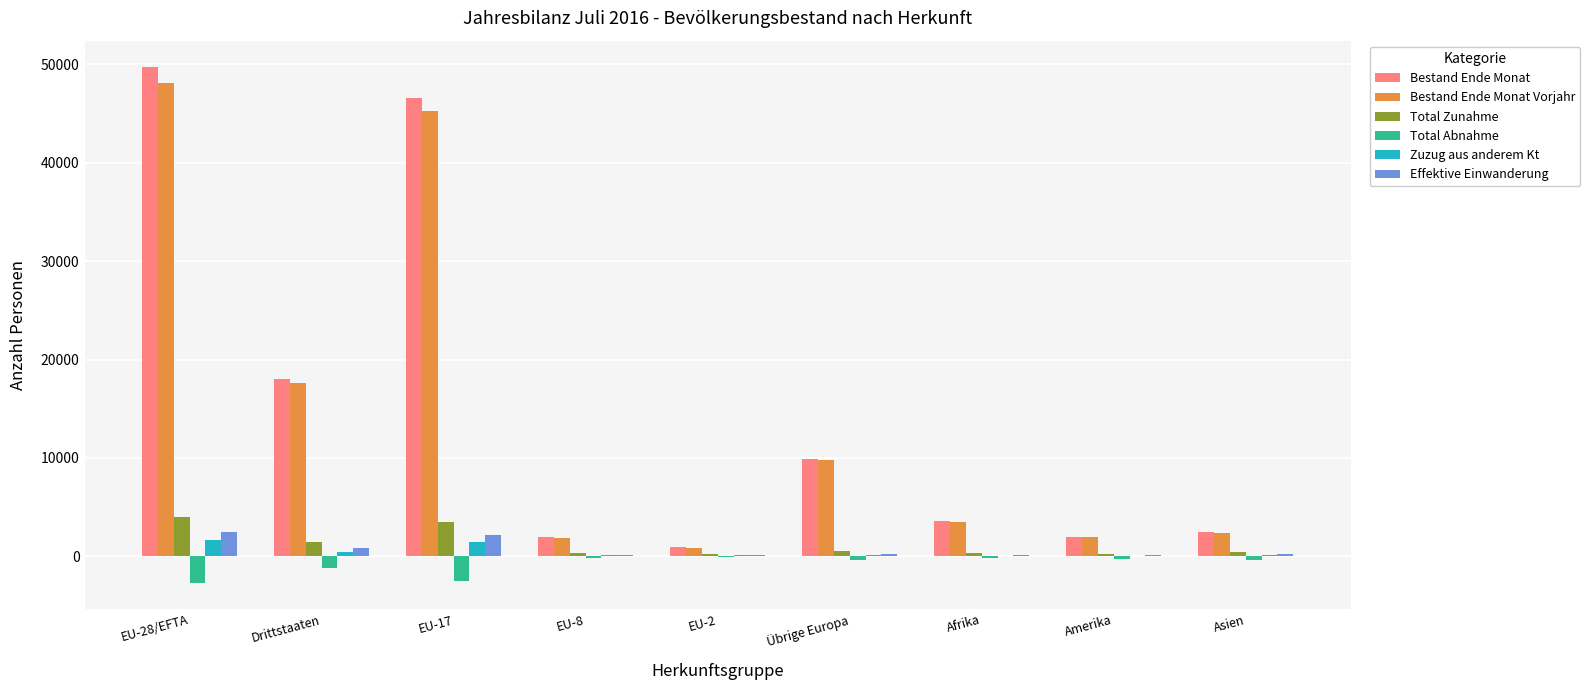

Is the value of Total Zunahme at EU-28/EFTA greater than the value of Zuzug aus anderem Kt at EU-8?

Yes